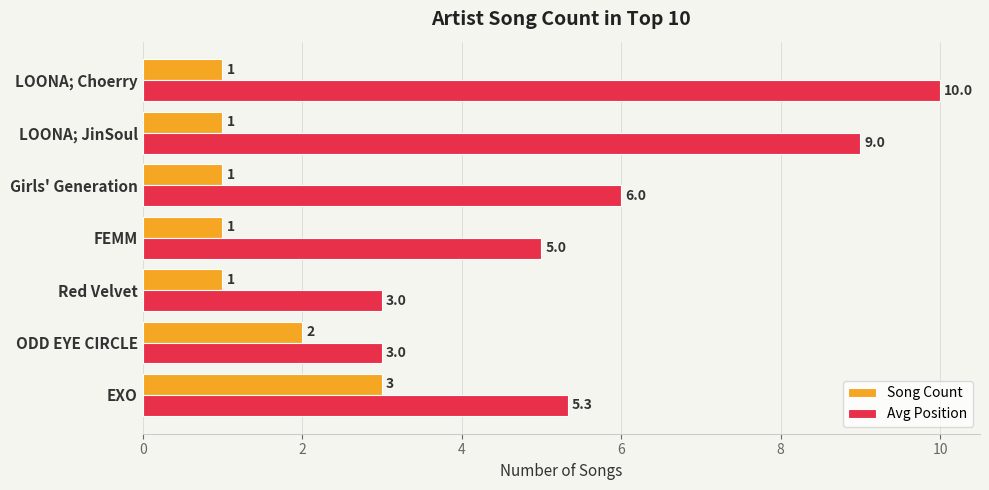

At which category is the sum across all series the highest?

LOONA; Choerry